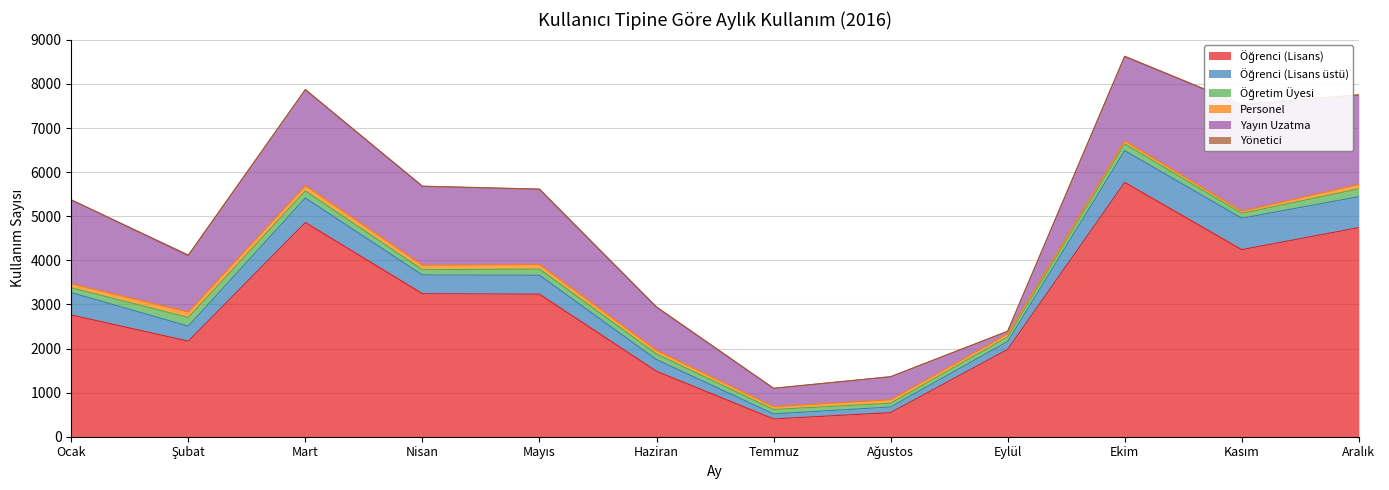

Reading right to left, transcribe all the data shown in this chart.

Öğrenci (Lisans): 4741	4241	5766	1979	546	403	1483	3232	3243	4857	2167	2760
Öğrenci (Lisans üstü): 701	714	721	178	128	114	266	429	425	556	339	507
Öğretim Üyesi: 178	110	152	105	84	101	126	140	119	159	196	110
Personel: 100	48	68	68	80	64	83	102	102	121	125	90
Yayın Uzatma: 2029	2415	1912	58	520	414	978	1706	1788	2175	1276	1903
Yönetici: 4	8	9	3	3	2	7	6	4	3	17	0